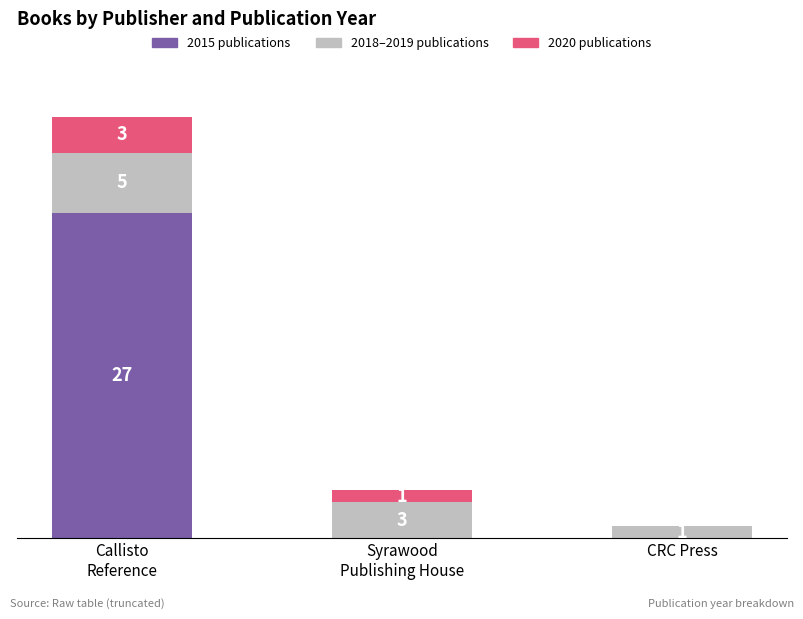

Are the bars horizontal?

No